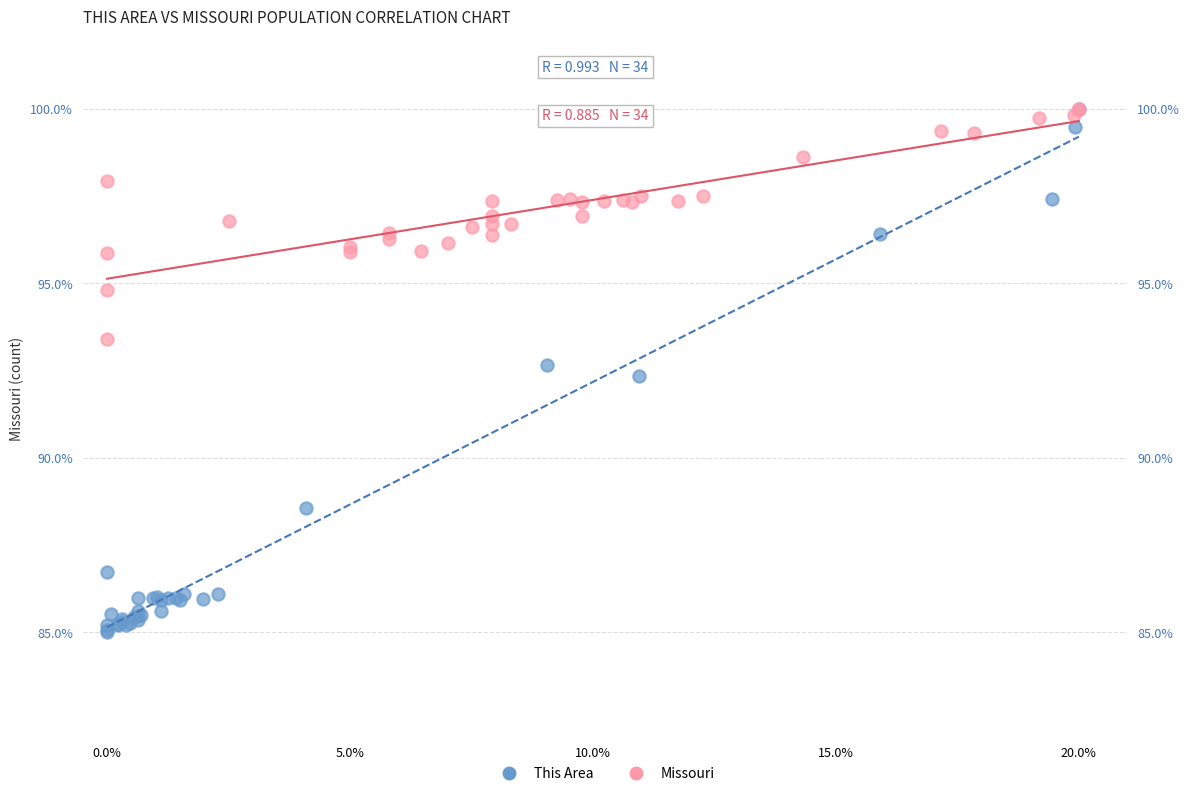

Which series has the widest spread of Y values?

This Area